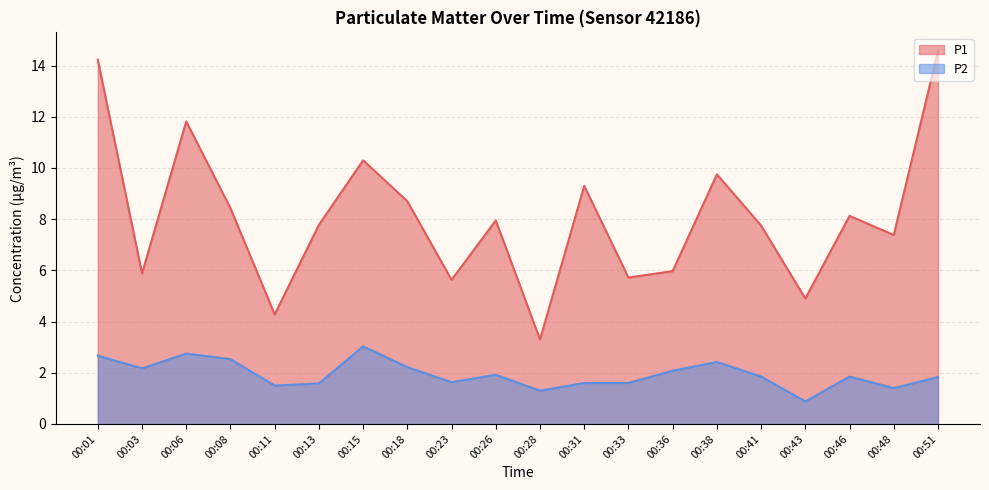

Which series has the largest range (max minus min)?

P1